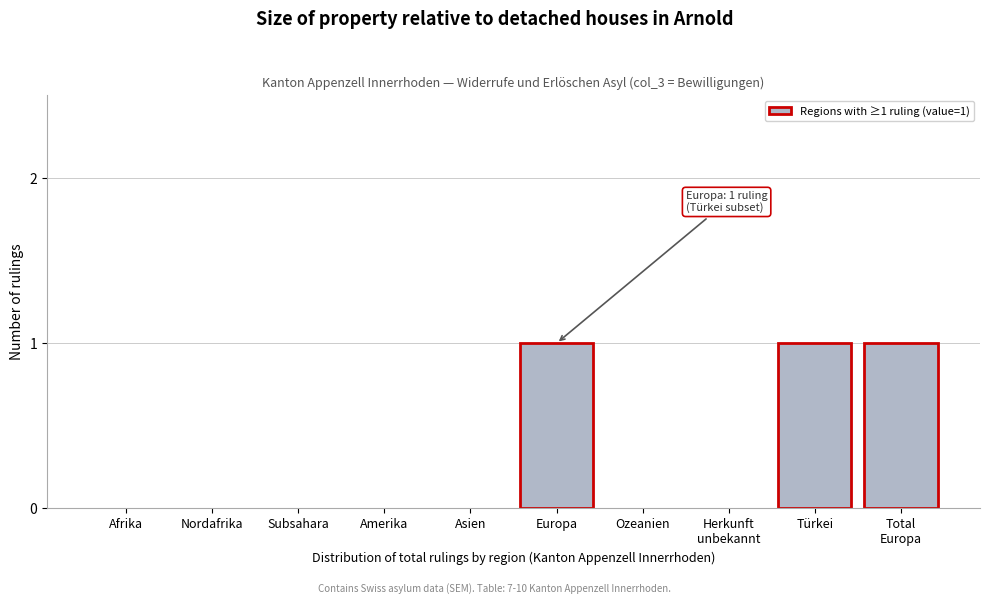

What is the sum of all values?

3